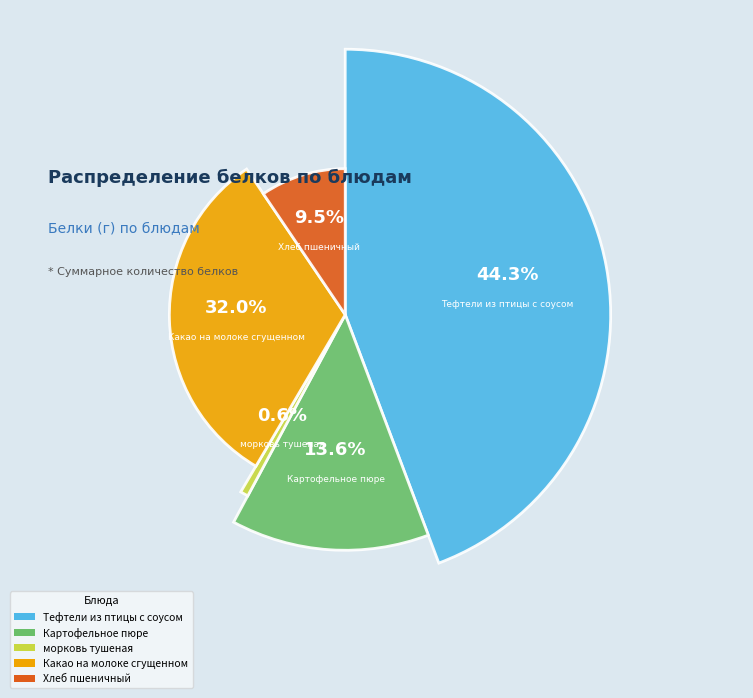

The Какао на молоке сгущенном slice represents 42% of the pie. True or false?

False